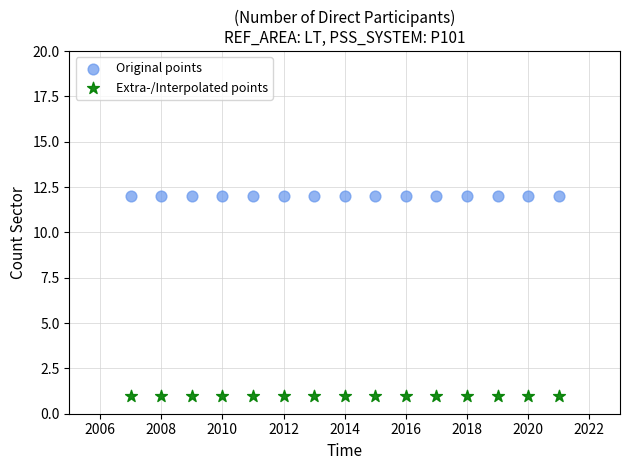

Which series reaches the minimum Y coordinate?

Extra-/Interpolated points